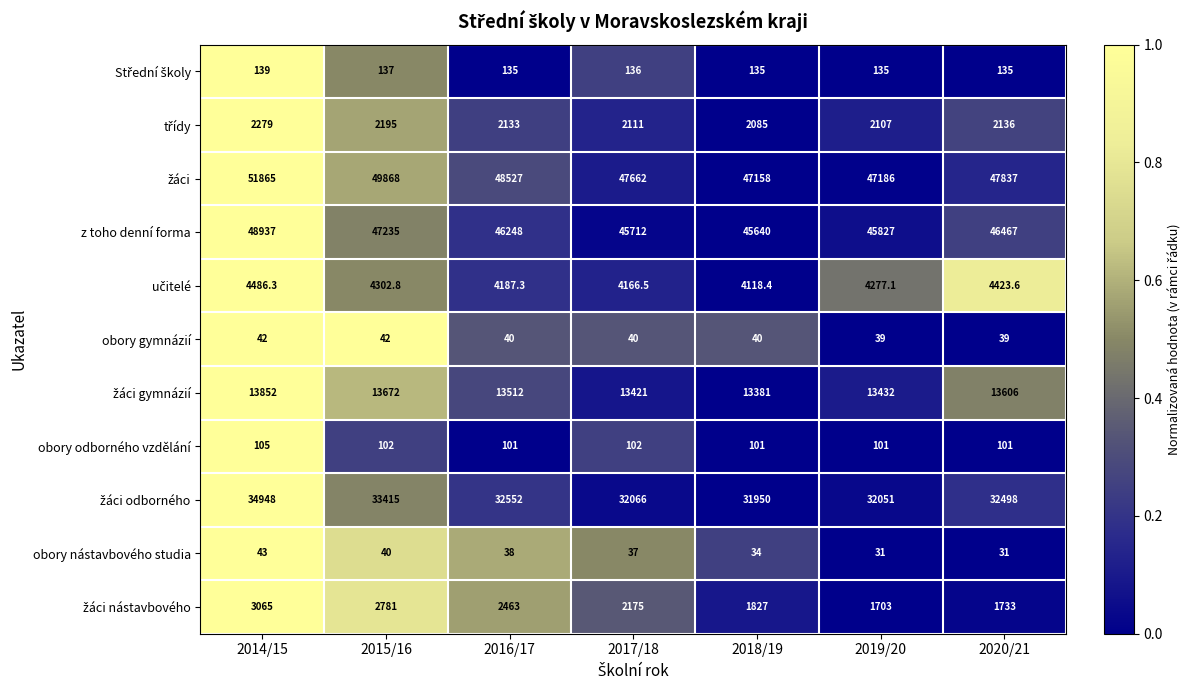

What is the spread (max minus min) of values at 2017/18?

47625.0